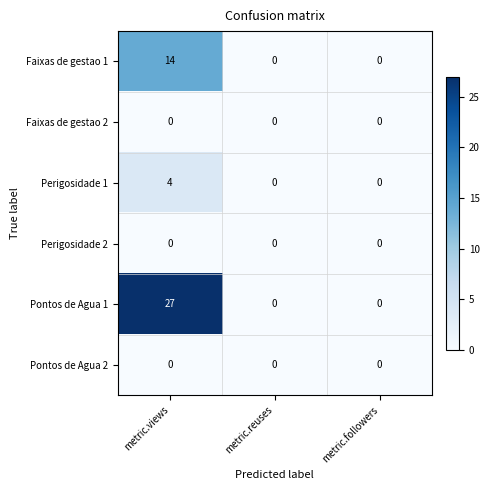

Which label corresponds to the largest value in the chart?

metric.views